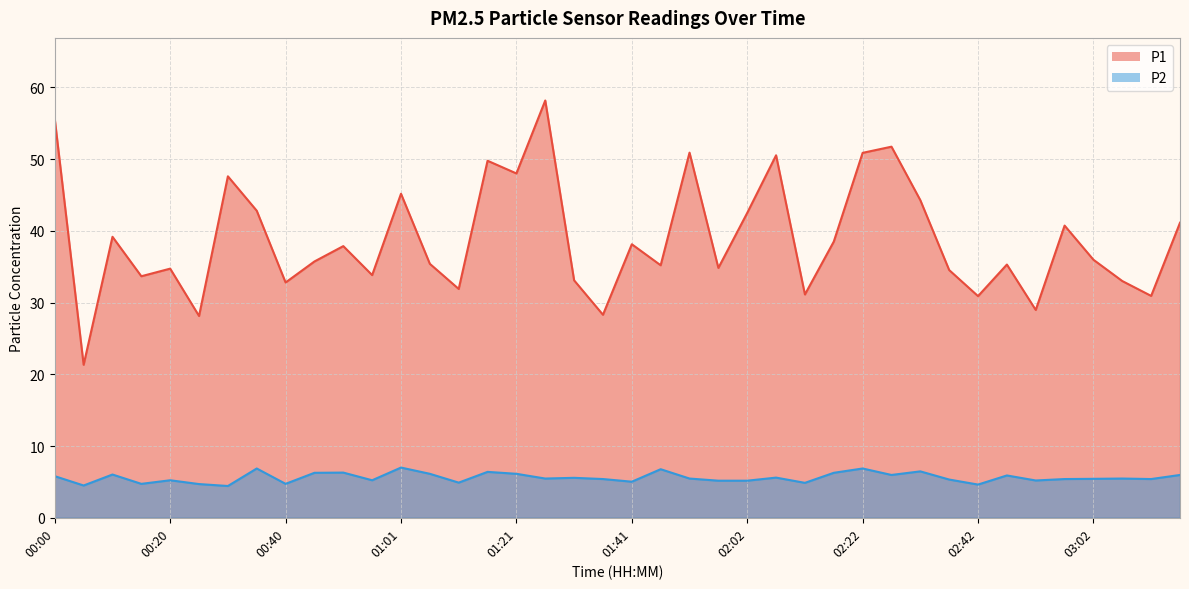

What is the difference between the maximum and second lowest values in the P2 series?

2.5